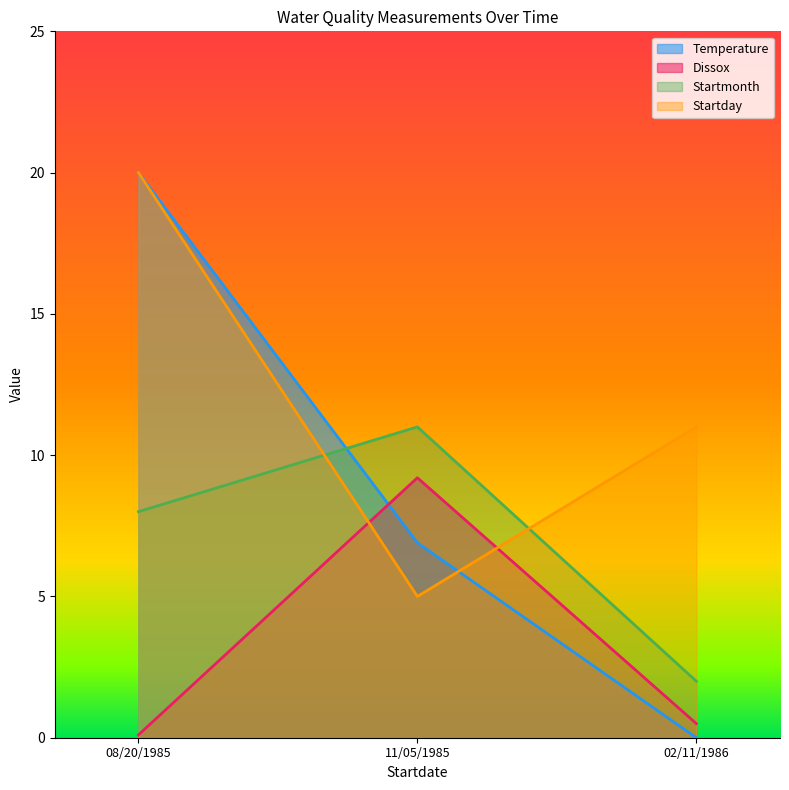

Rank the series by their average value, from lowest to highest.

Dissox, Startmonth, Temperature, Startday